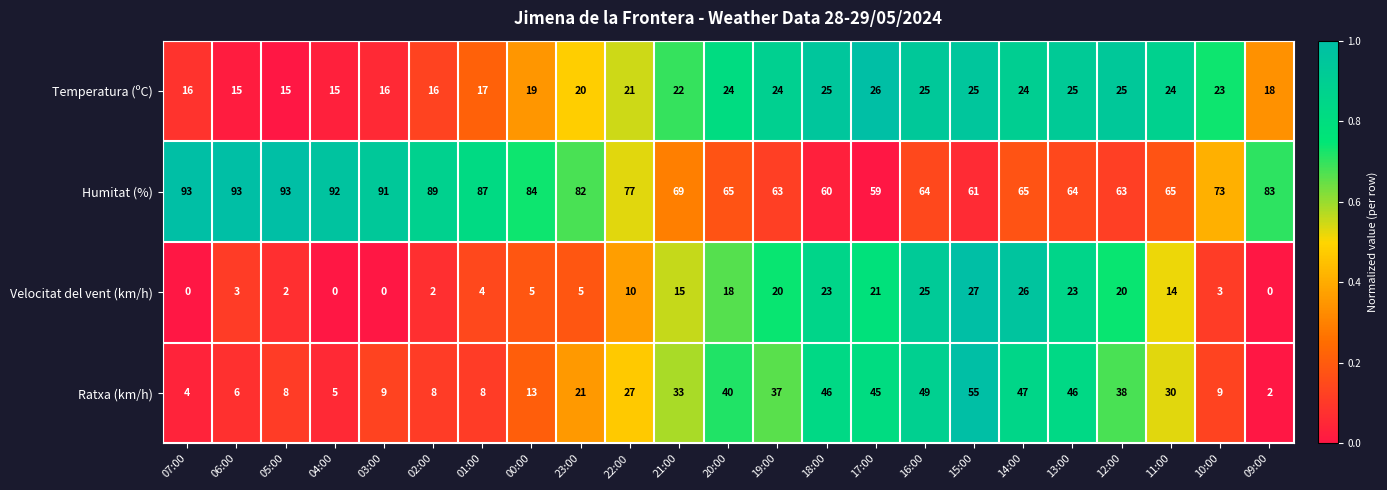

What is the spread (max minus min) of values at 11:00?

51